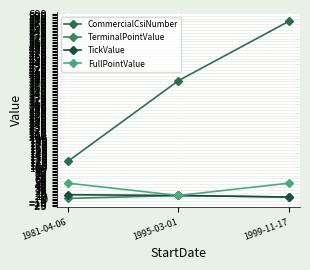

At 1995-03-01, list the series in order from largest to smallest.

CommercialCsiNumber, TerminalPointValue, TickValue, FullPointValue